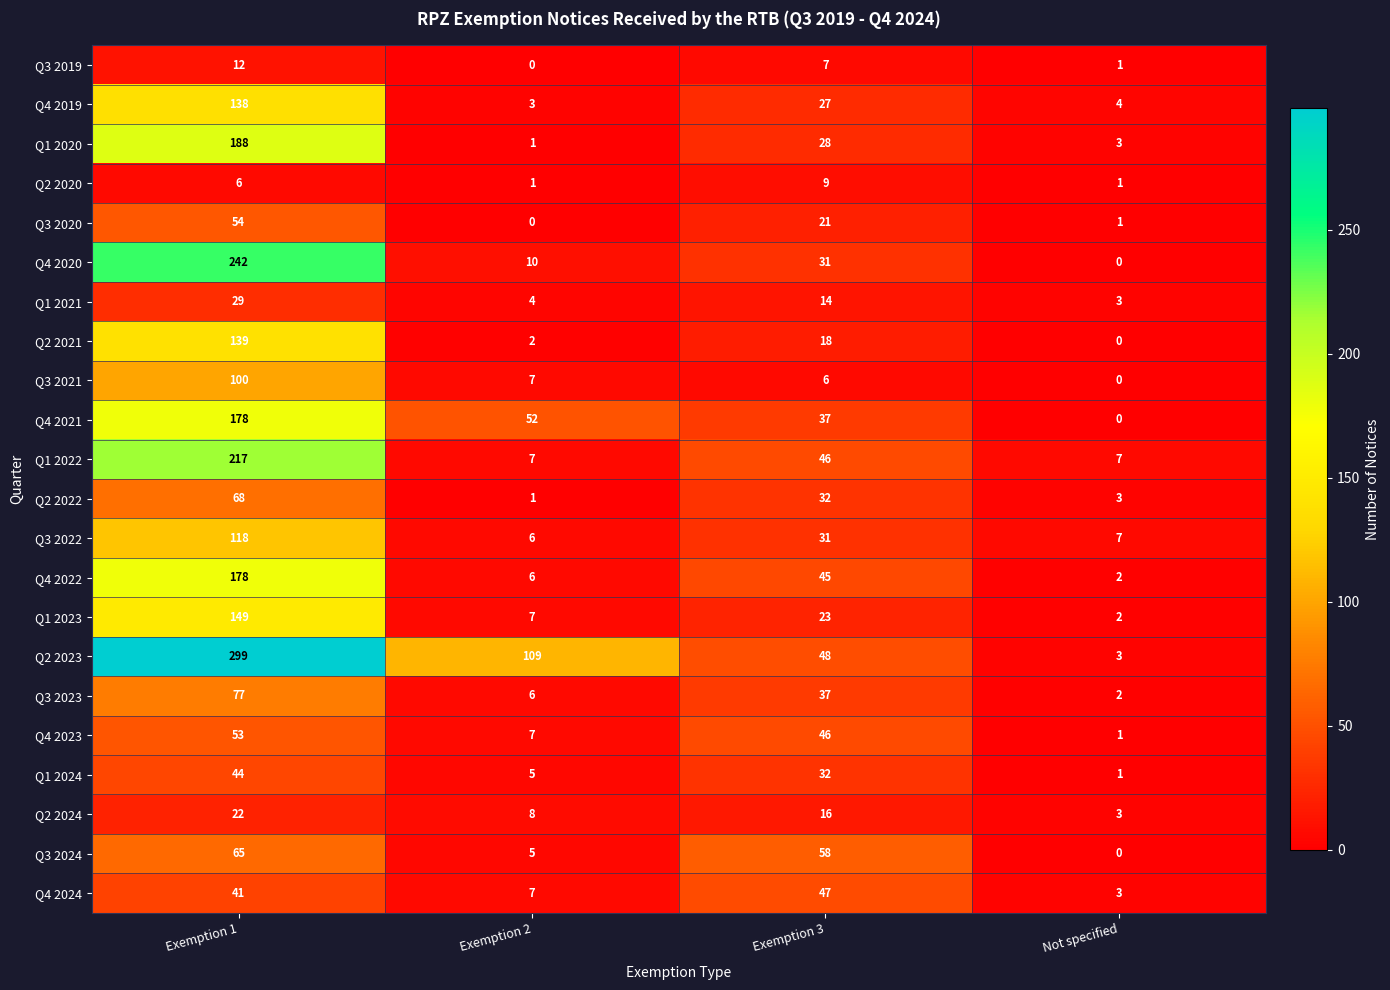

What is the total value across all series at Not specified?

47